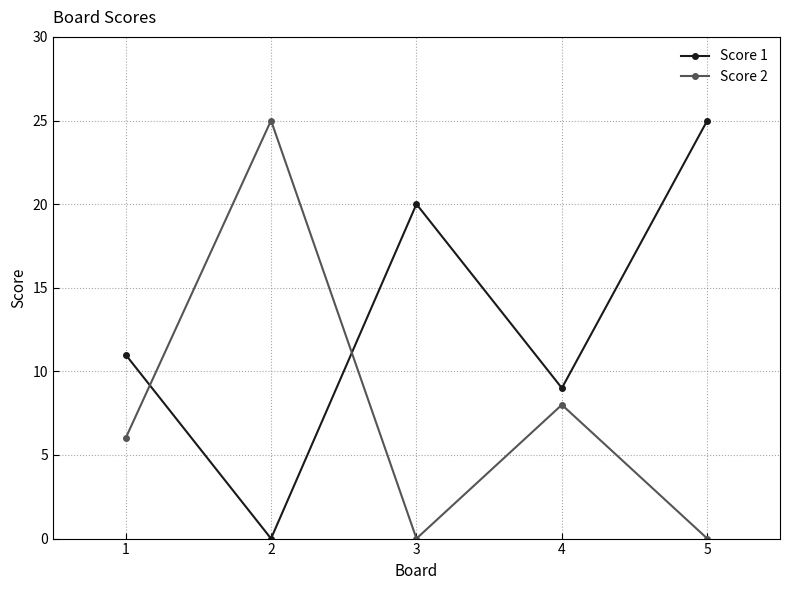

Which series has the largest total across all categories?

Score 1